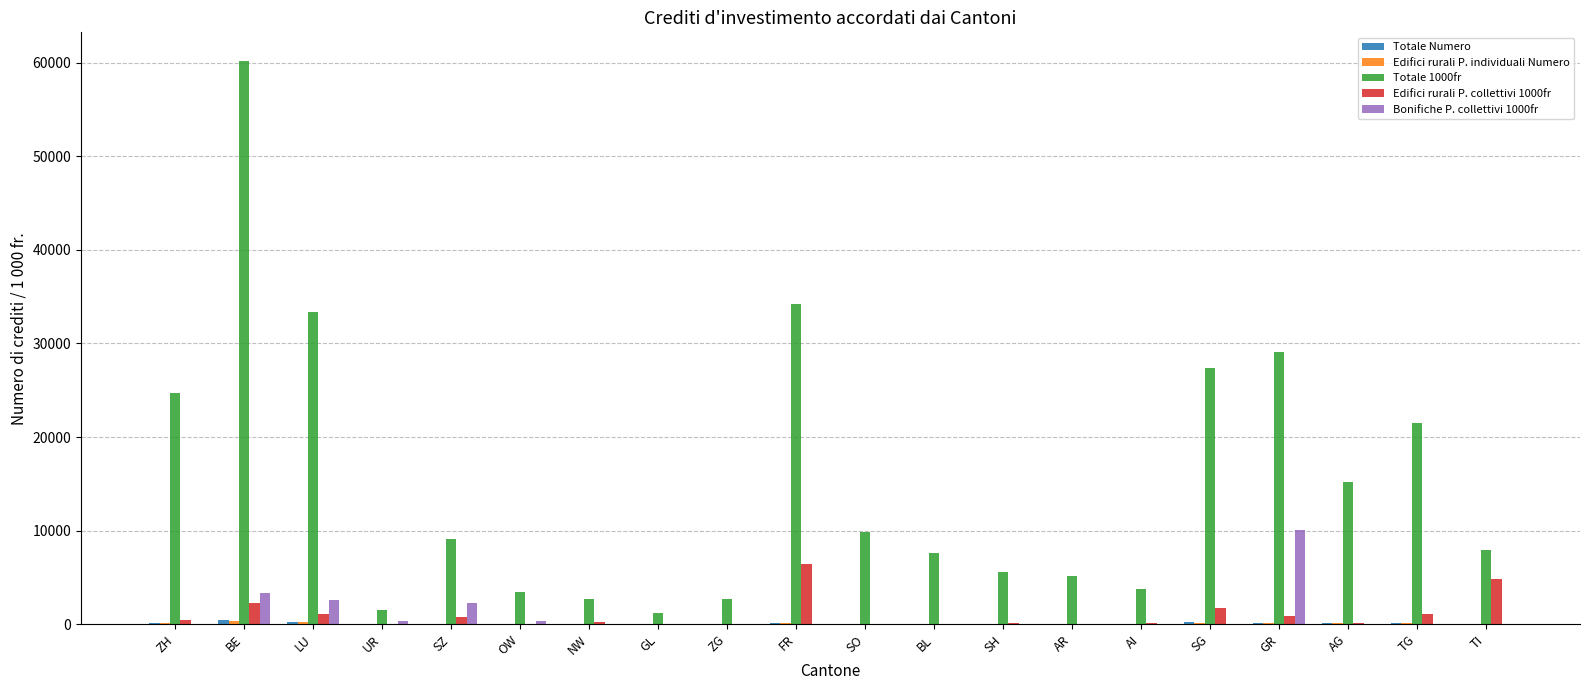

What is the sum of all Edifici rurali P. collettivi 1000fr values?

20170.6